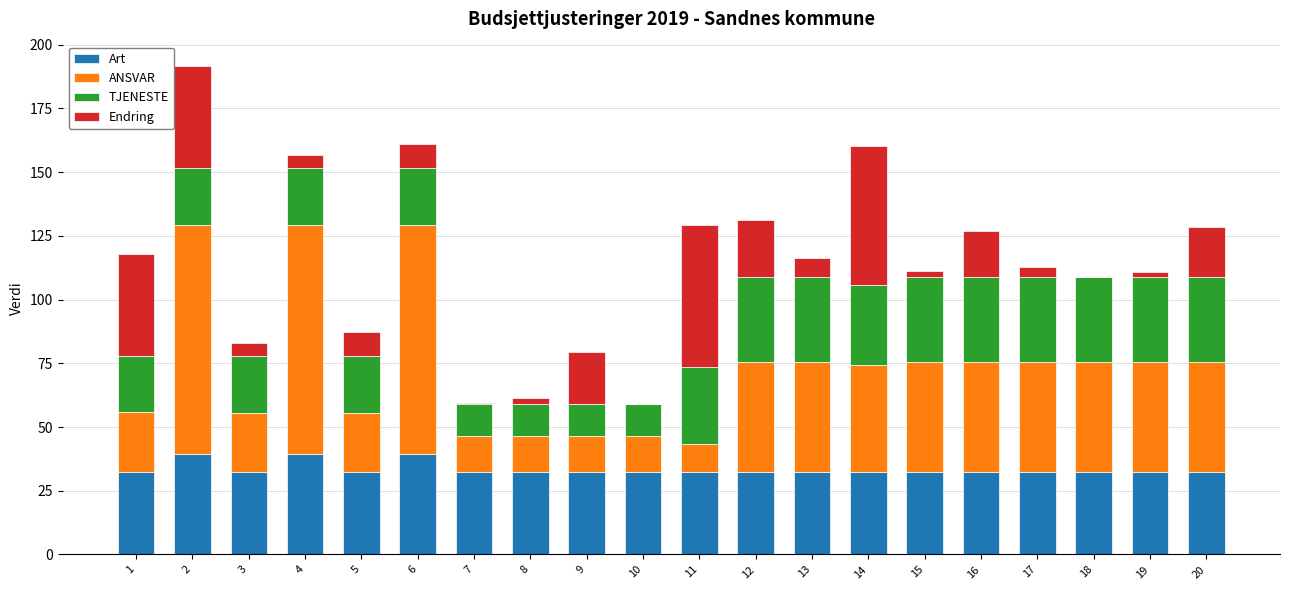

The value of Art at 10 is 17.9. True or false?

False